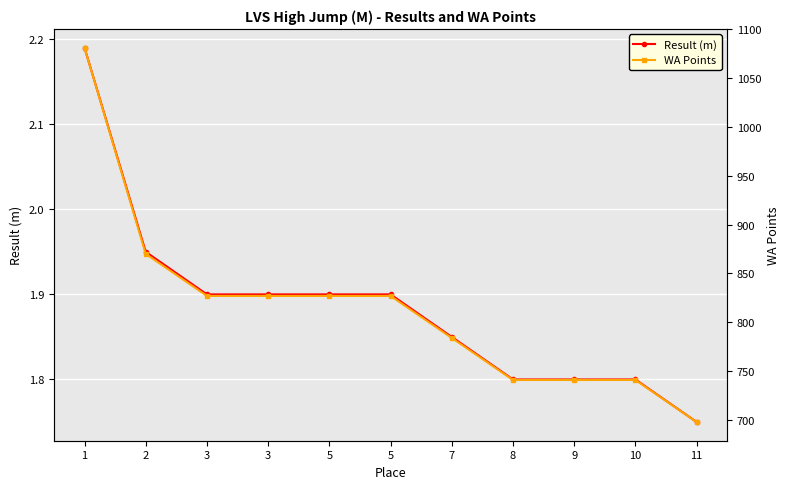

What is the highest value of the Result (m) series?

2.2